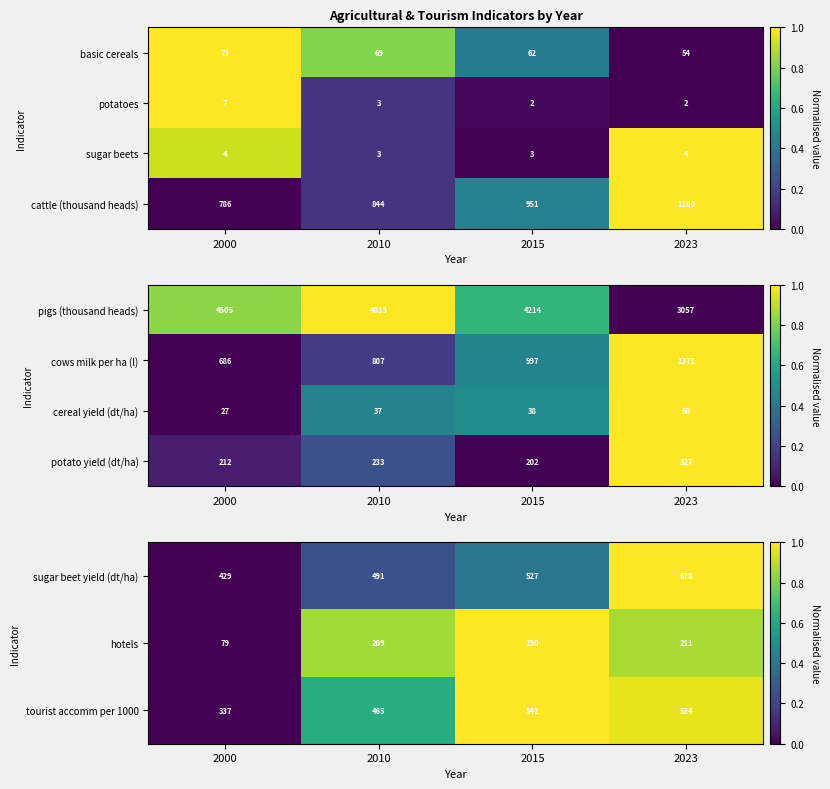

Which has a higher value, 2015 or 2023?

2023